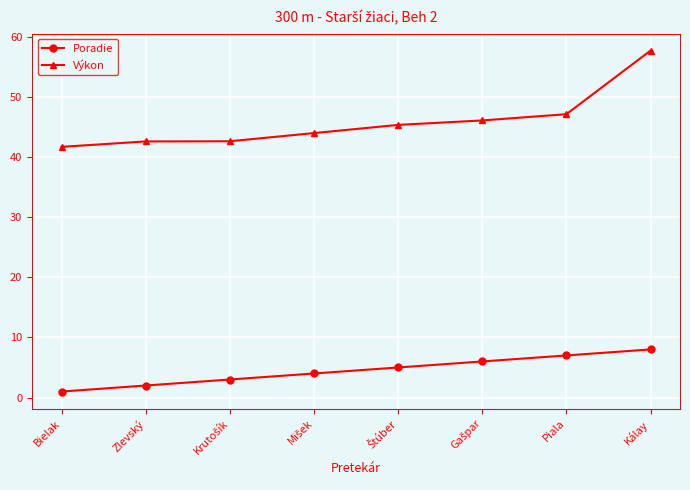

Which series has the largest total across all categories?

Výkon